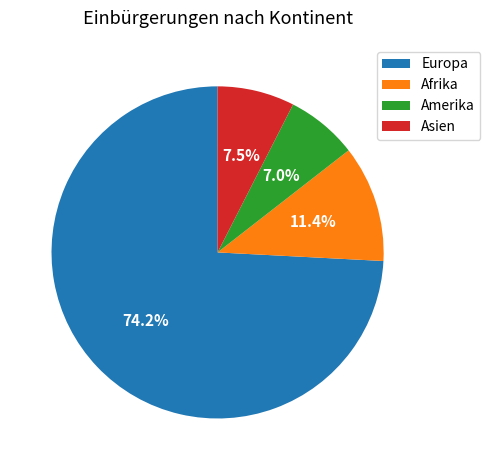

How many segments does this pie chart have?

4